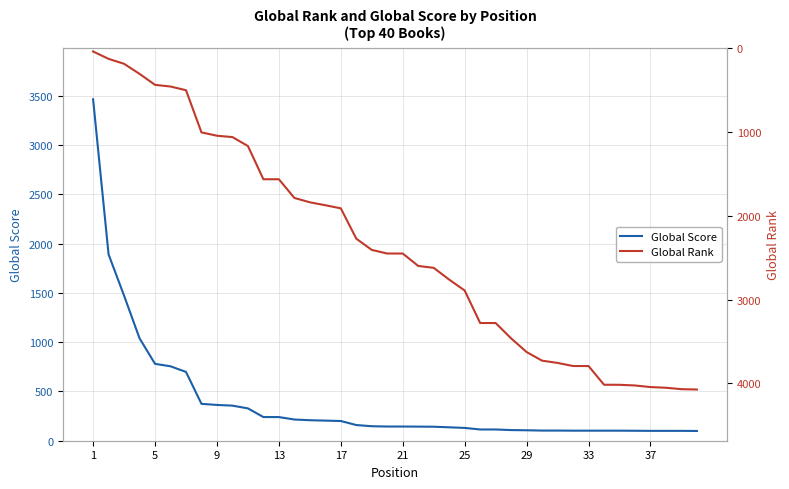

Does the chart display data point markers on the line(s)?

No